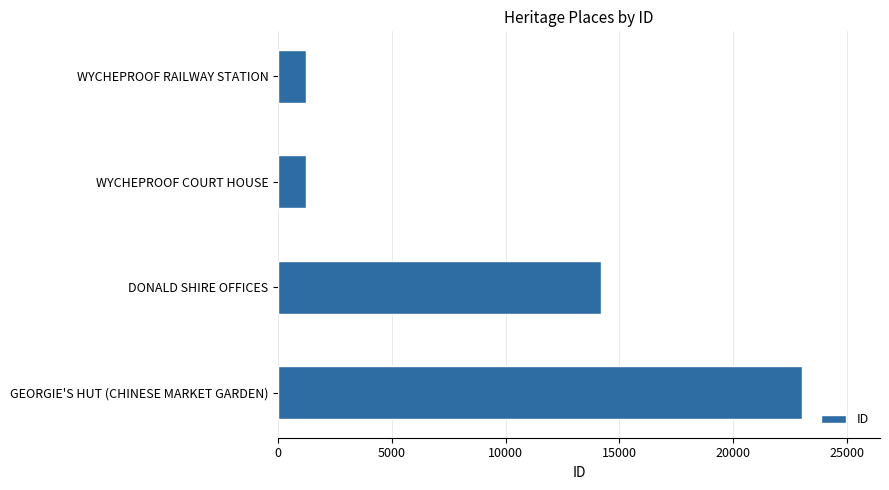

The chart shows a value of 3114 at DONALD SHIRE OFFICES. True or false?

False